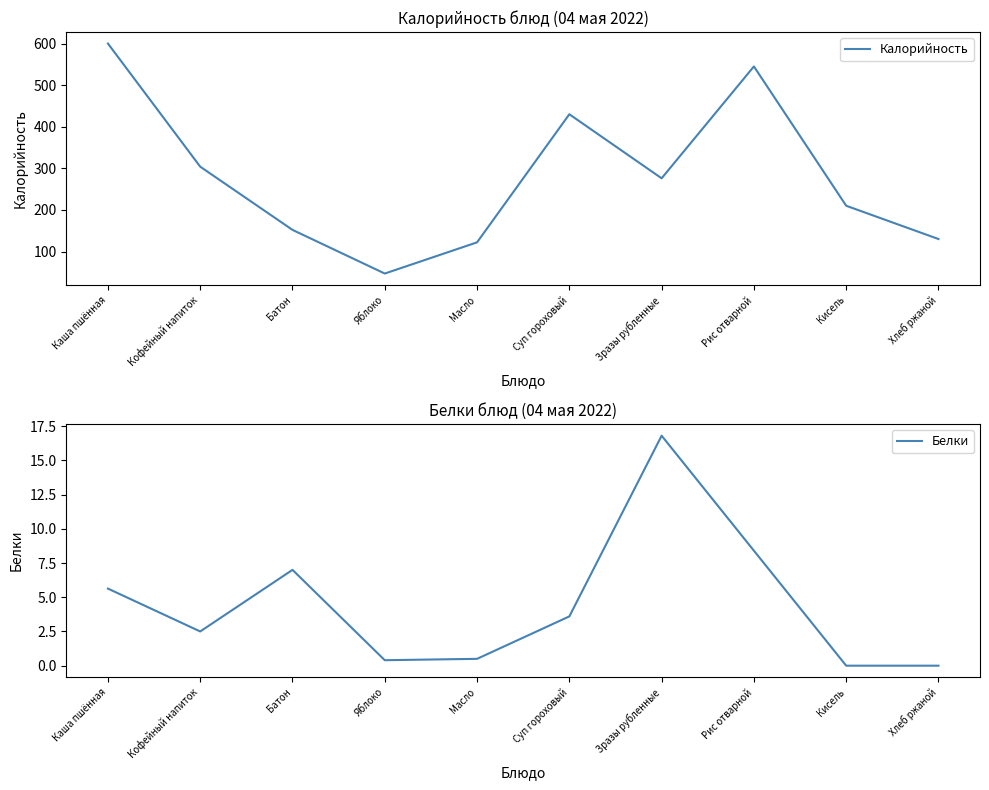

What is the maximum value shown in the chart?

600.0